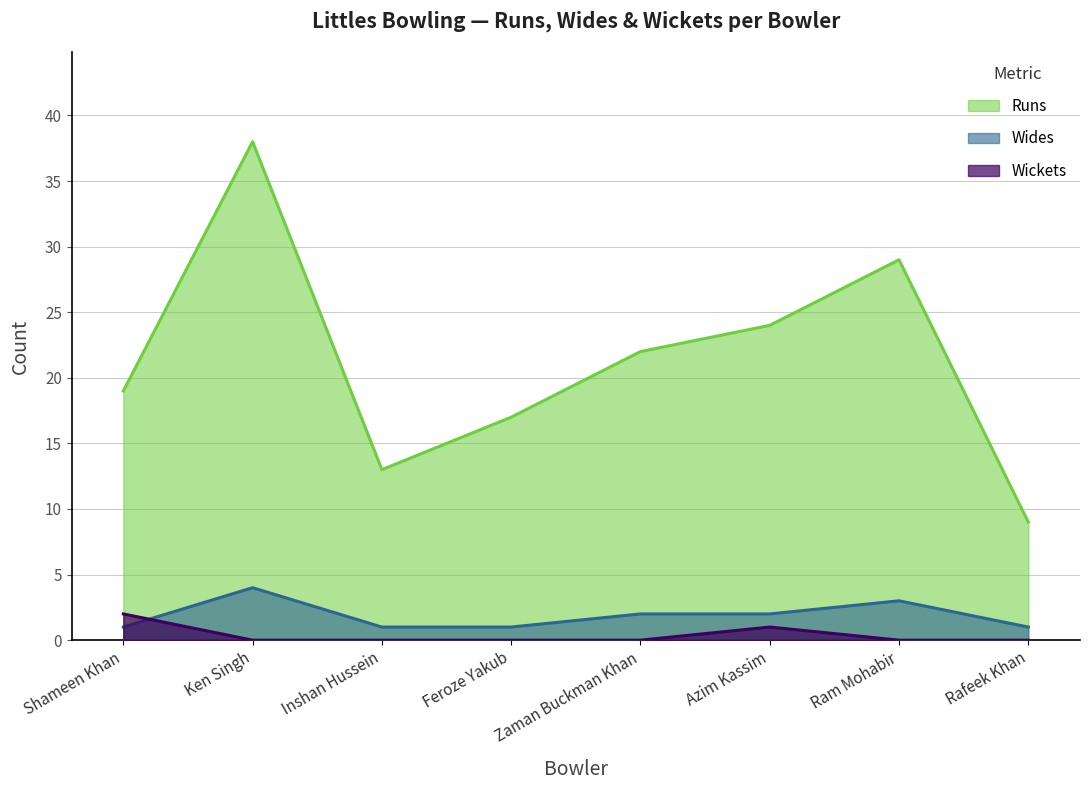

What position from the right is Shameen Khan?

8